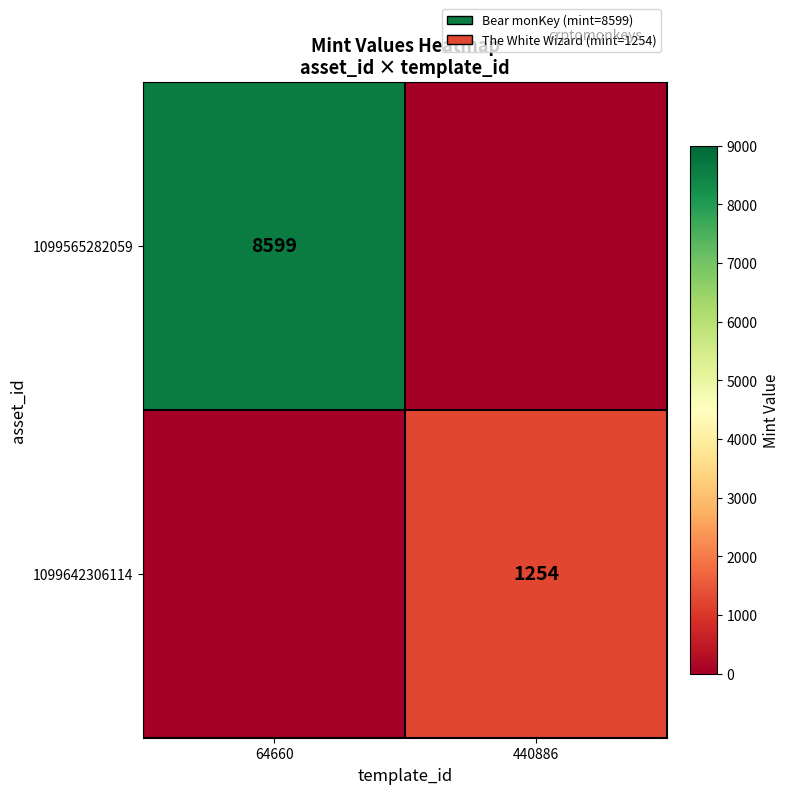

At which category is the sum across all series the highest?

64660